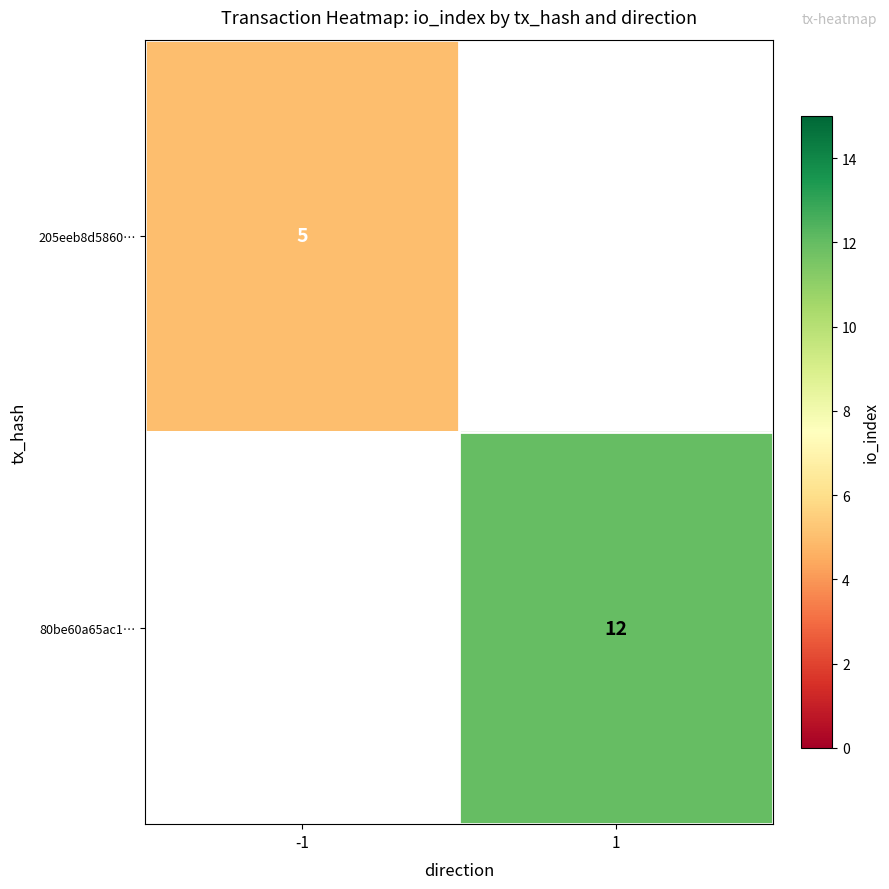

True or false: 80be60a65ac1… has a value of 12 at 1.

True